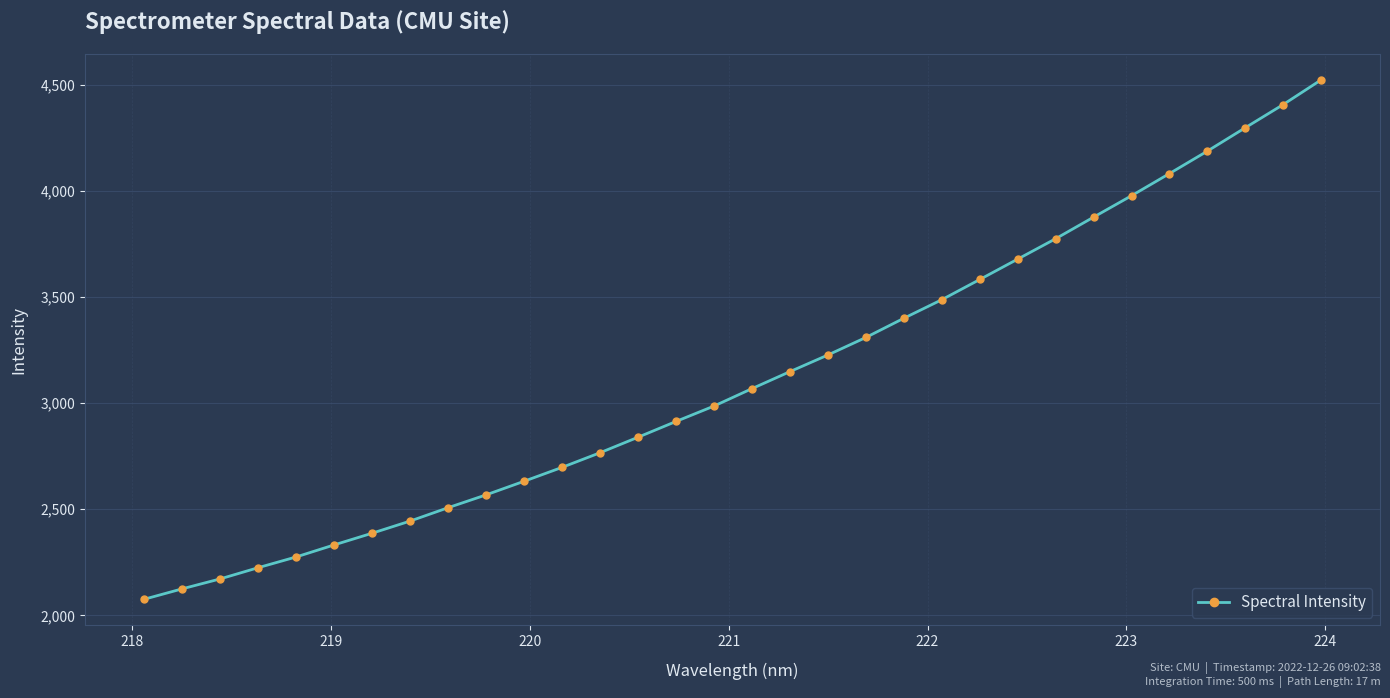

What is the value of the 23rd point from the left?

3583.6